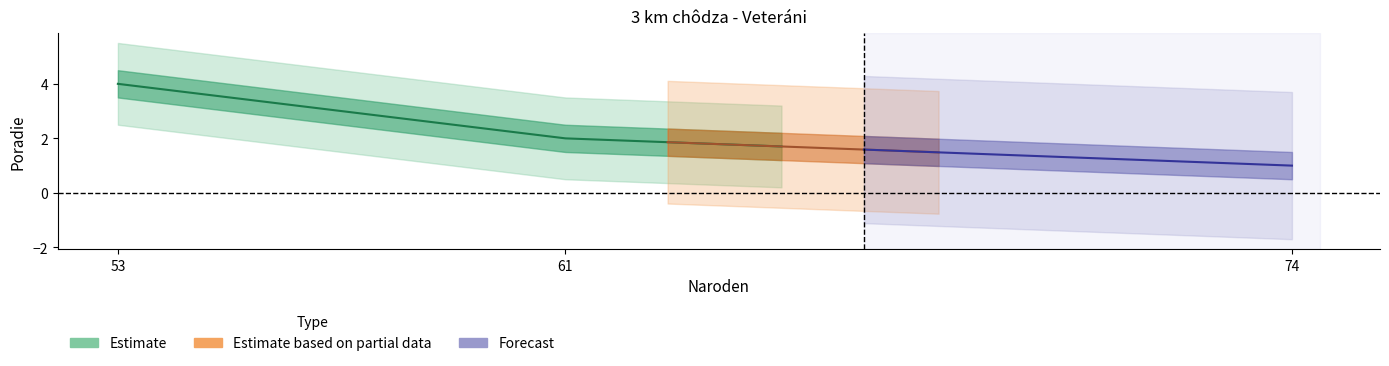

What is the change in value from 74 to 53?

+3